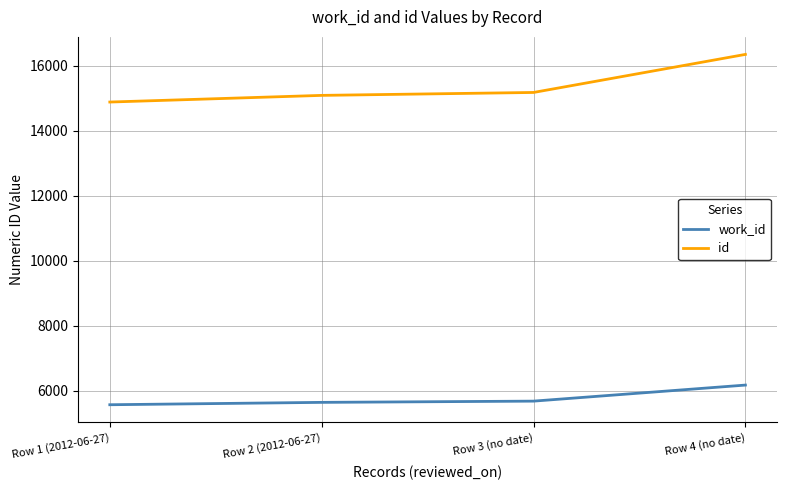

Which label corresponds to the largest value in the chart?

Row 4 (no date)